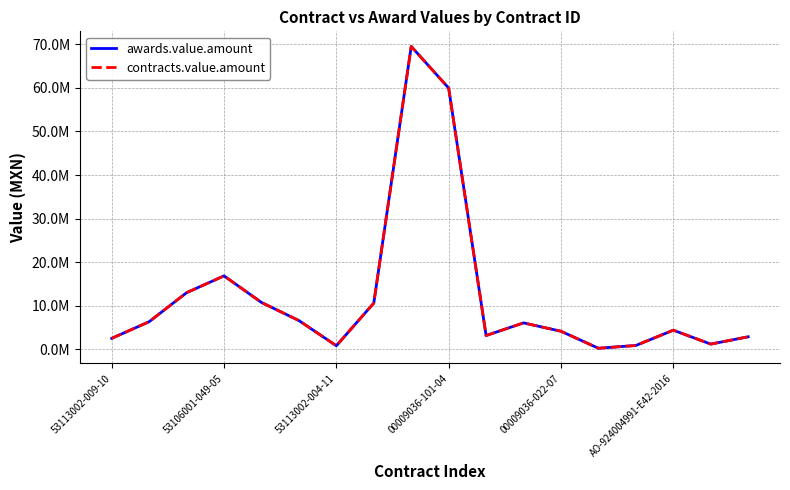

Is this an area chart (filled region under the line)?

No